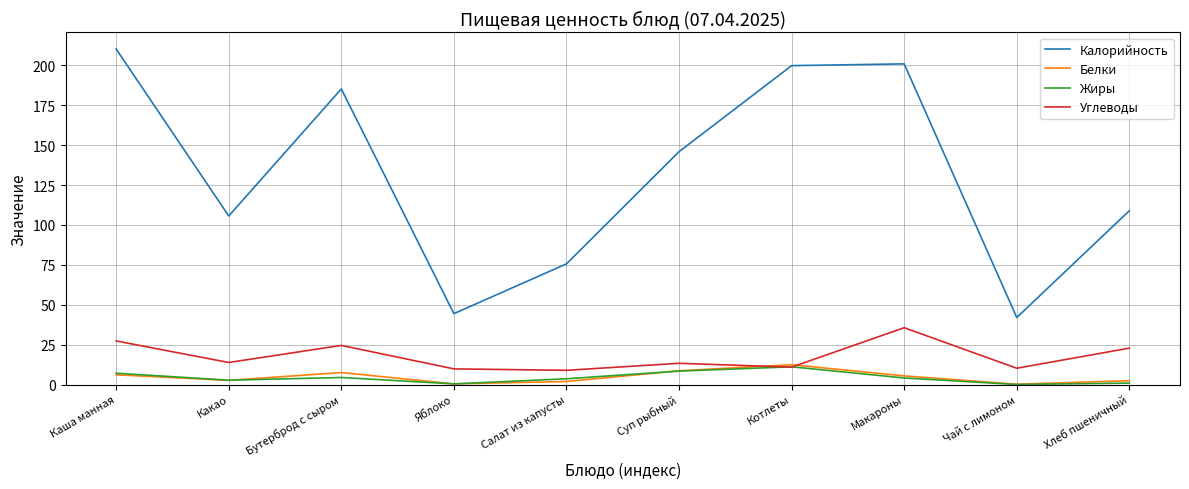

What is the average value of the Калорийность series?

131.8